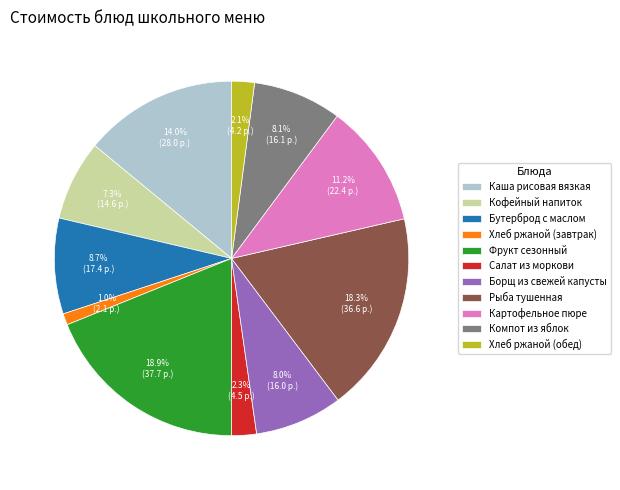

Combined, do Хлеб ржаной (обед) and Хлеб ржаной (завтрак) account for over 50%?

No